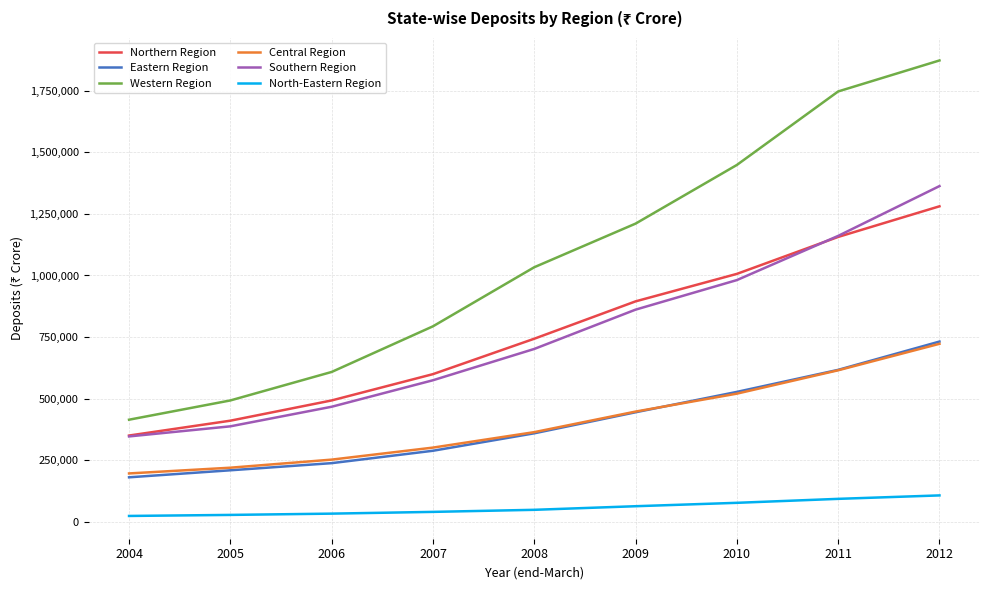

List the labels in order of Western Region value, smallest first.

2004, 2005, 2006, 2007, 2008, 2009, 2010, 2011, 2012